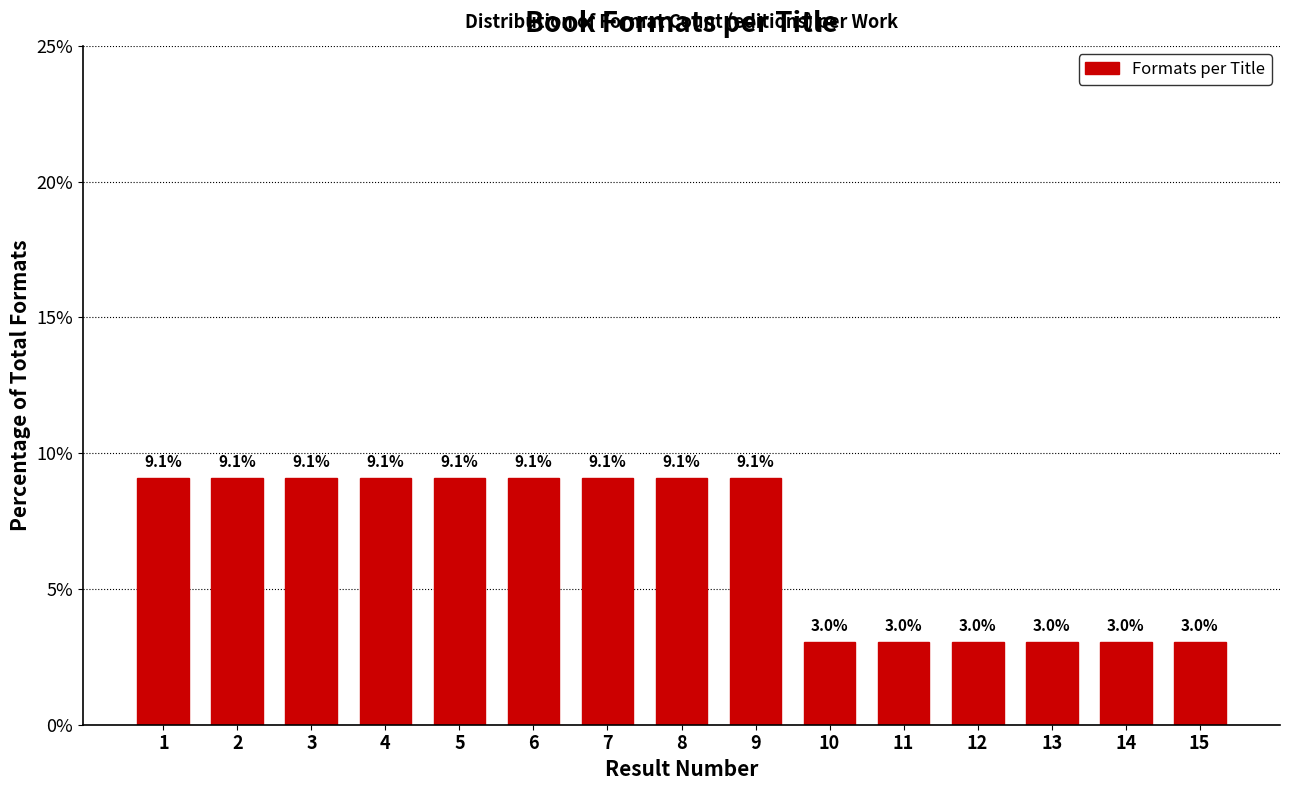

Reading left to right, what are all the values shown in this chart?

1=9.1	2=9.1	3=9.1	4=9.1	5=9.1	6=9.1	7=9.1	8=9.1	9=9.1	10=3.0	11=3.0	12=3.0	13=3.0	14=3.0	15=3.0